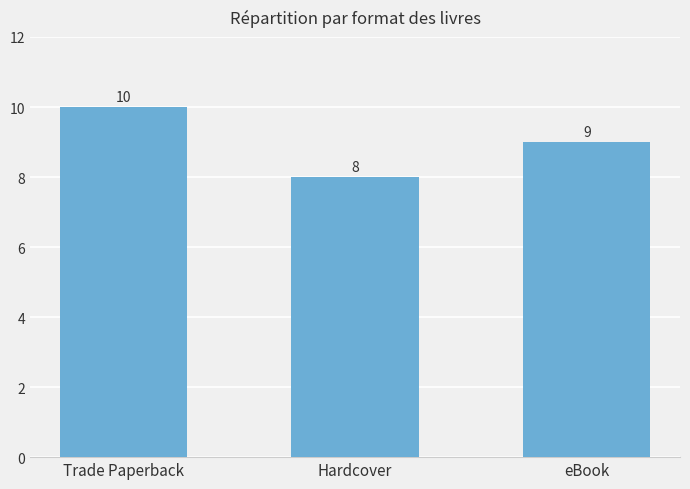

At which label is the value closest to 9?

eBook